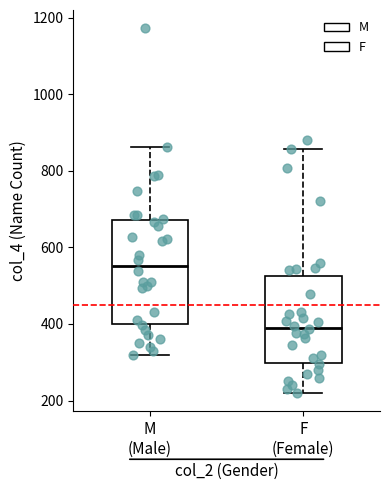

Where does the median line of the box for F (Female) sit on the y-axis? The values are not printed on the chart, so give them approximately, as read against the axis.

400